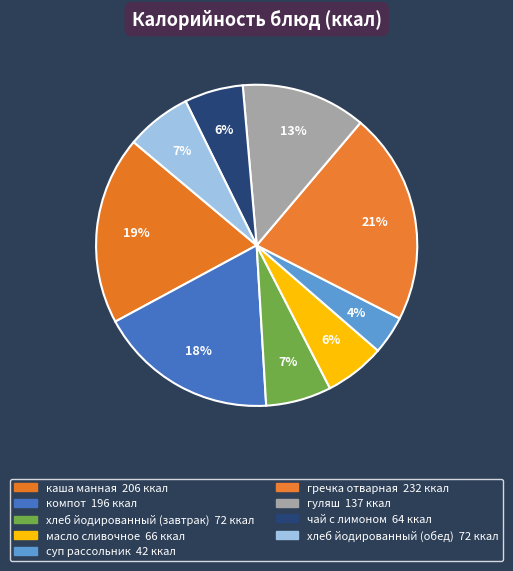

How many slices are in this pie chart?

9